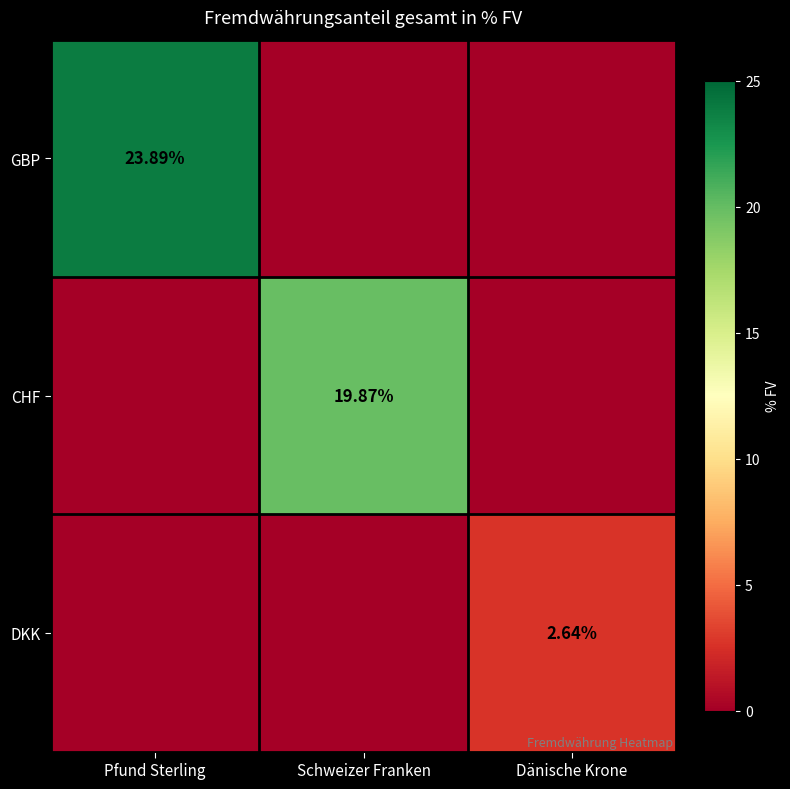

Is the value of DKK at Dänische Krone greater than the value of GBP at Pfund Sterling?

No